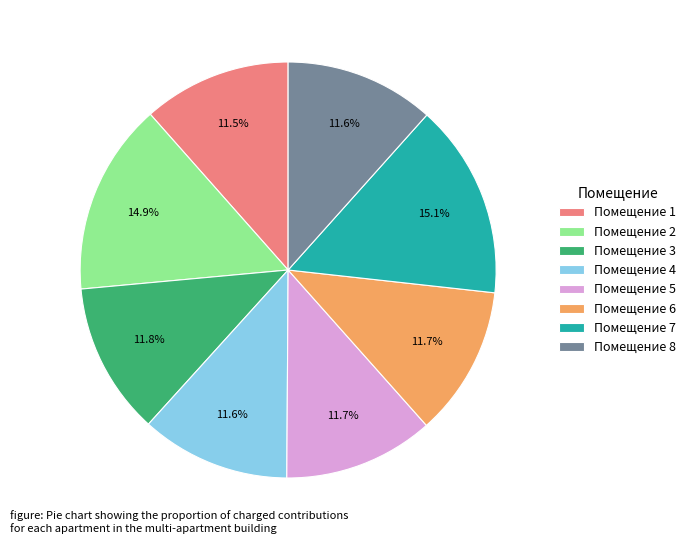

Is there any slice that represents more than half of the pie?

No